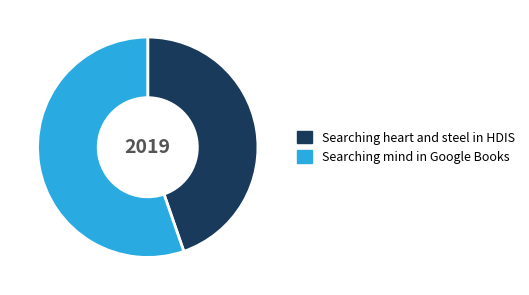

Which has a higher value, Searching heart and steel in HDIS or Searching mind in Google Books?

Searching mind in Google Books